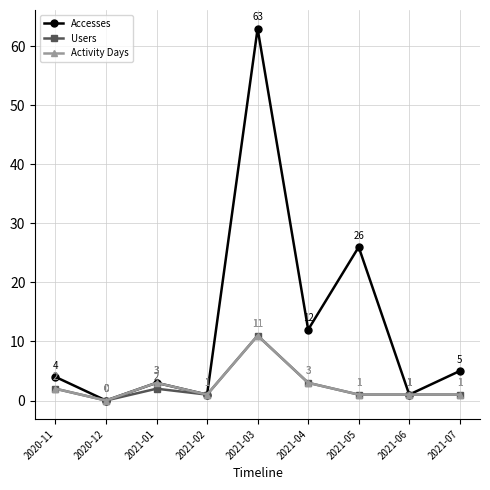

Is the value of Accesses at 2021-05 greater than the value of Users at 2021-05?

Yes